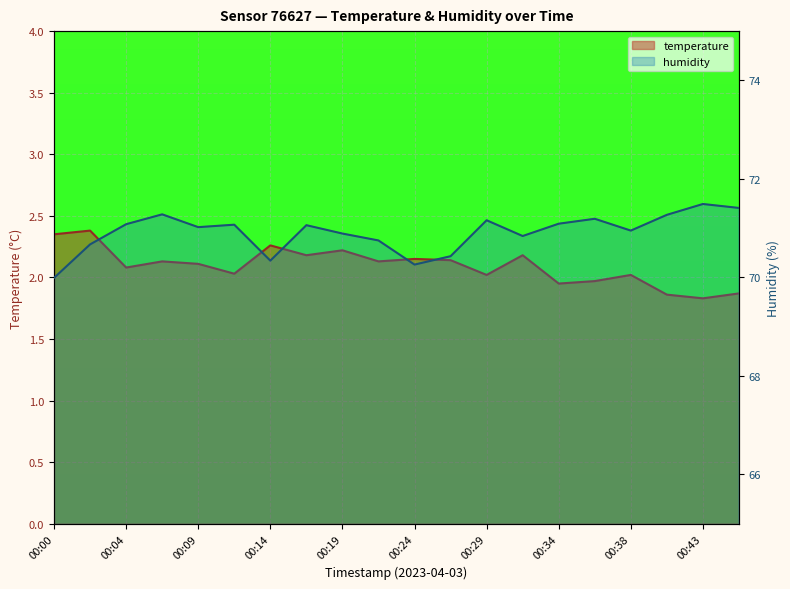

True or false: temperature and humidity cross at least once.

False